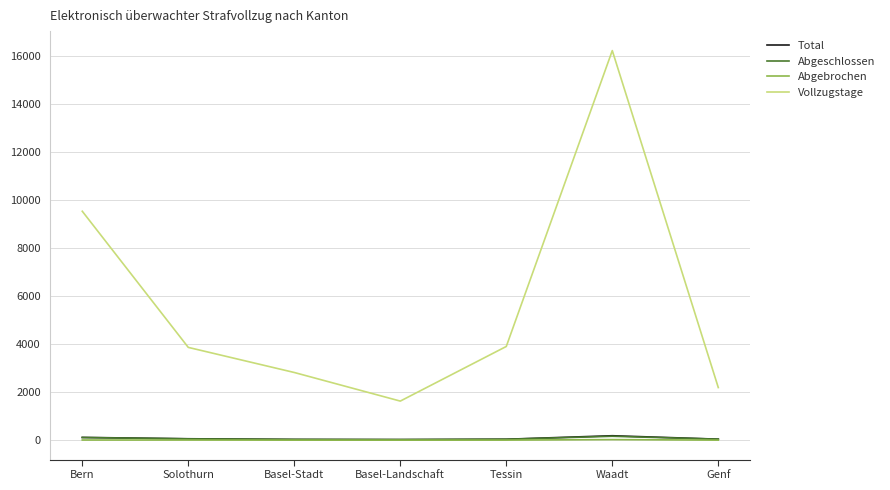

Which series has the largest total across all categories?

Vollzugstage